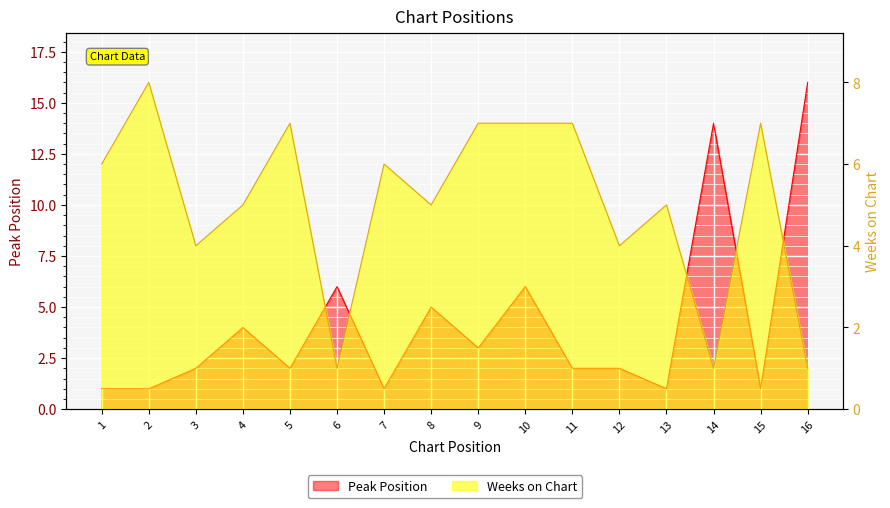

How many series are shown in this chart?

2